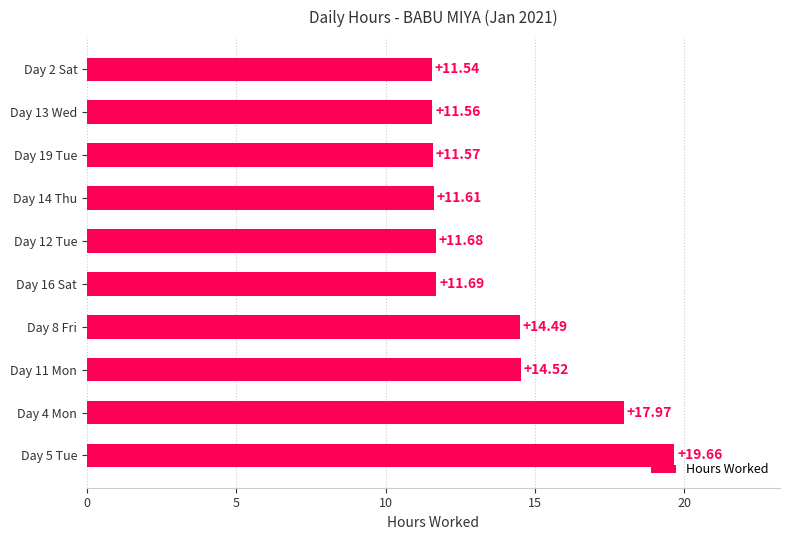

Rank the categories by value from lowest to highest.

Day 2 Sat, Day 13 Wed, Day 19 Tue, Day 14 Thu, Day 12 Tue, Day 16 Sat, Day 8 Fri, Day 11 Mon, Day 4 Mon, Day 5 Tue